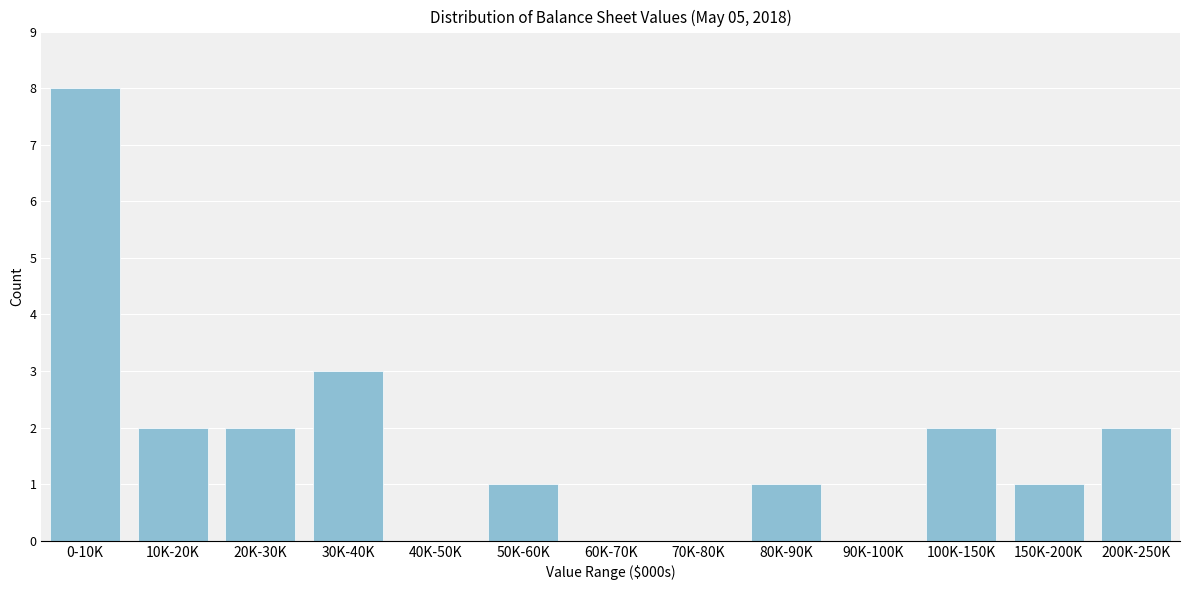

Reading right to left, extract all data points from this chart.

200K-250K=2	150K-200K=1	100K-150K=2	90K-100K=0	80K-90K=1	70K-80K=0	60K-70K=0	50K-60K=1	40K-50K=0	30K-40K=3	20K-30K=2	10K-20K=2	0-10K=8